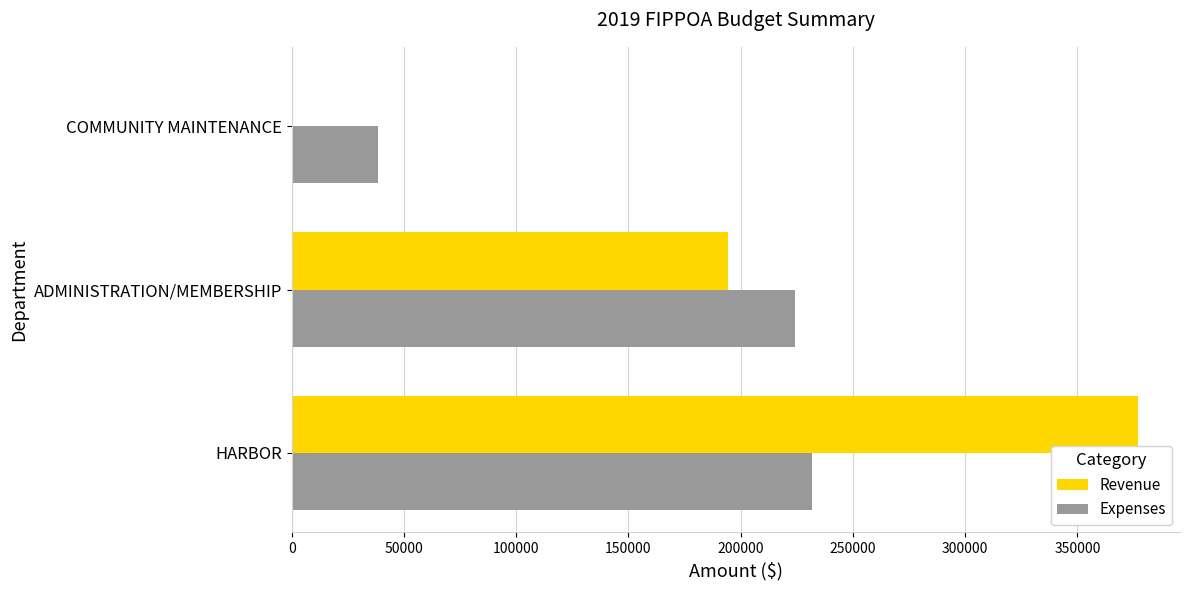

What is the maximum value for Revenue?

376890.8